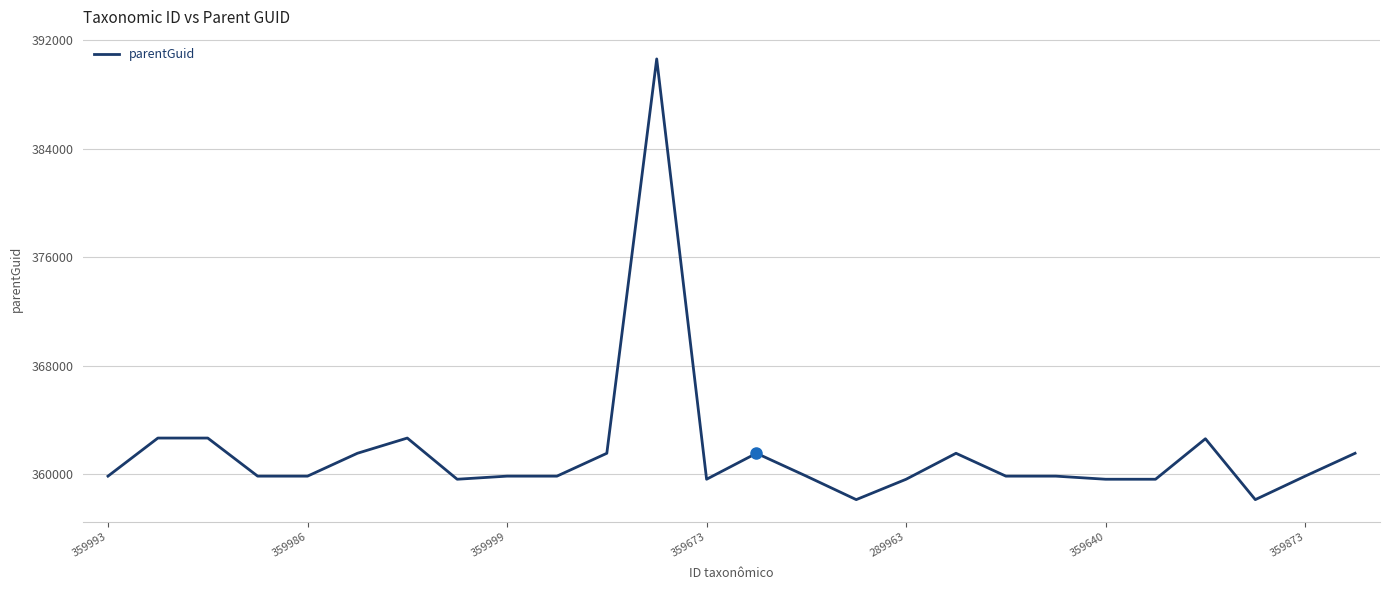

What is the minimum value shown in the chart?

358128